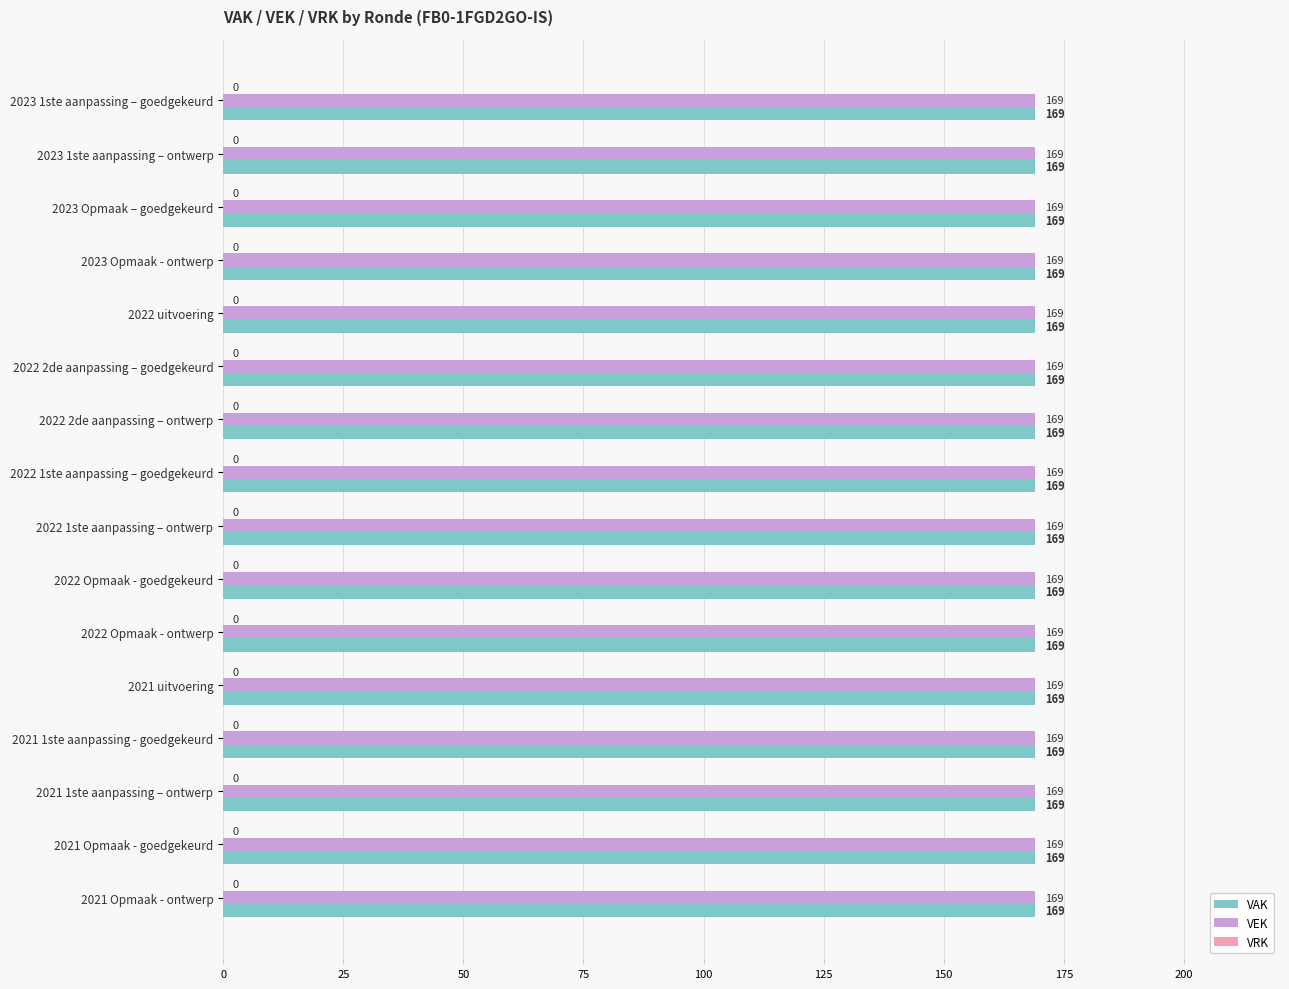

Read the VEK value at 2023 1ste aanpassing – ontwerp.

169